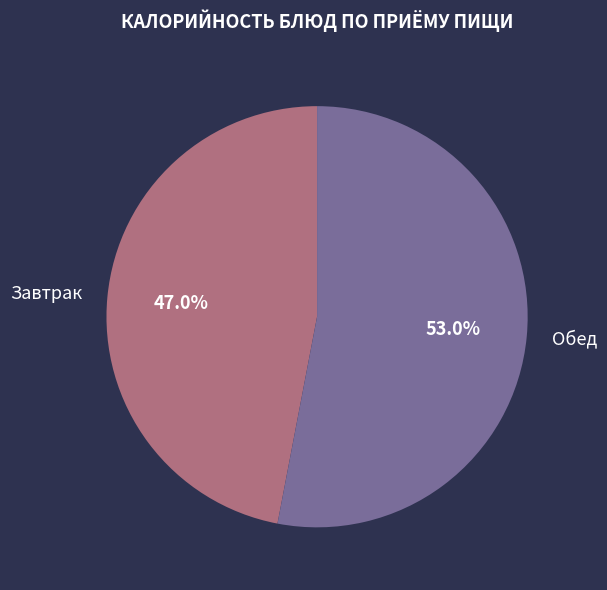

To the nearest percent, what is the average slice percentage?

50%